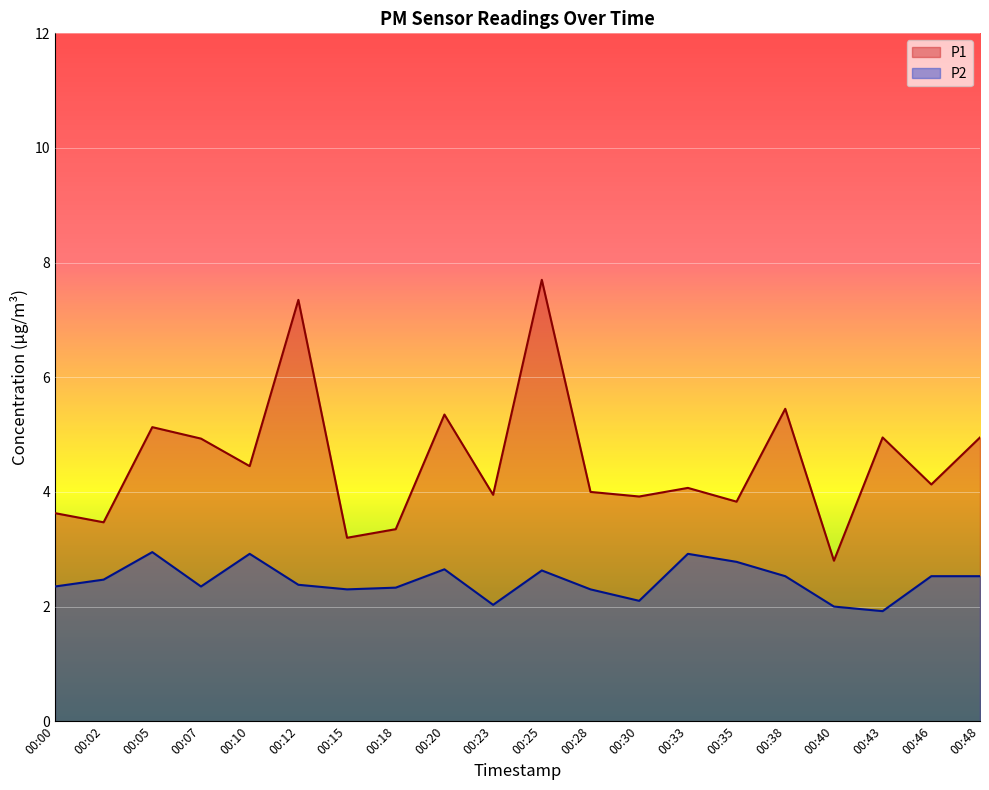

Where is P2 nearest to the value 2?

00:40